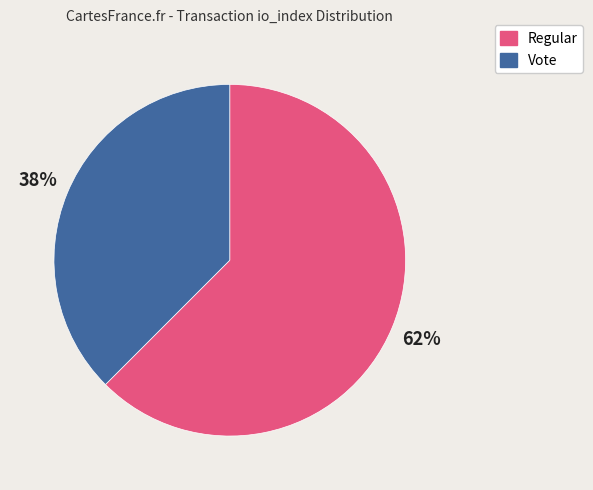

Is there any slice that represents more than half of the pie?

Yes